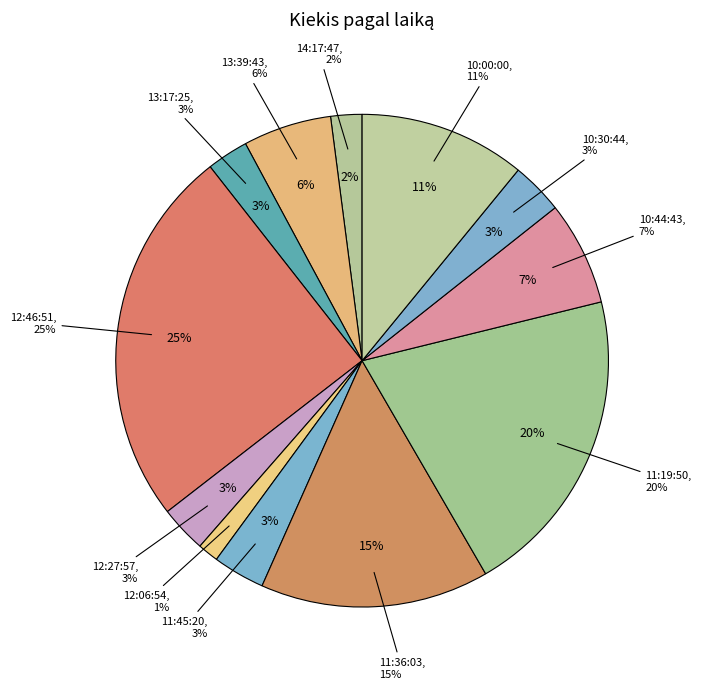

The 11:19:50 slice represents 20% of the pie. True or false?

True